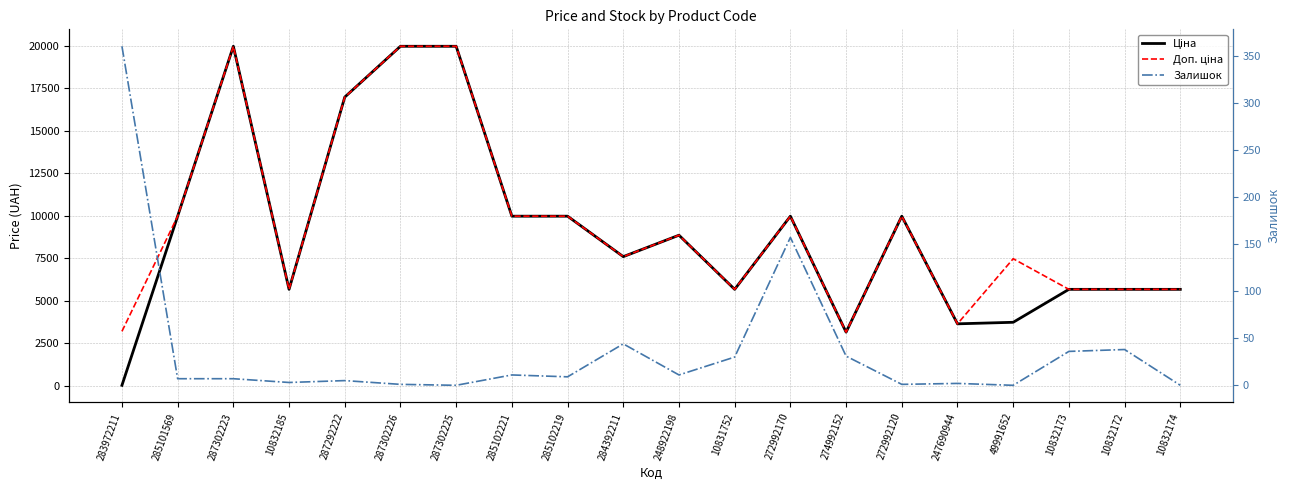

Reading left to right, extract all data points from this chart.

Ціна: 32.0	9975.0	19964.2	5673.8	16976.3	19964.2	19964.2	9975.0	9975.0	7596.5	8856.7	5673.8	9975.0	3157.9	9975.0	3646.5	3737.3	5673.8	5673.8	5673.8
Доп. ціна: 3205.0	9975.0	19964.2	5673.8	16976.3	19964.2	19964.2	9975.0	9975.0	7596.5	8856.7	5673.8	9975.0	3158.0	9975.0	3646.5	7474.5	5673.8	5673.8	5673.8
Залишок: 360.0	7.0	7.0	3.0	5.0	1.0	0.0	11.0	9.0	44.0	11.0	30.0	157.0	31.0	1.0	2.0	0.0	36.0	38.0	0.0